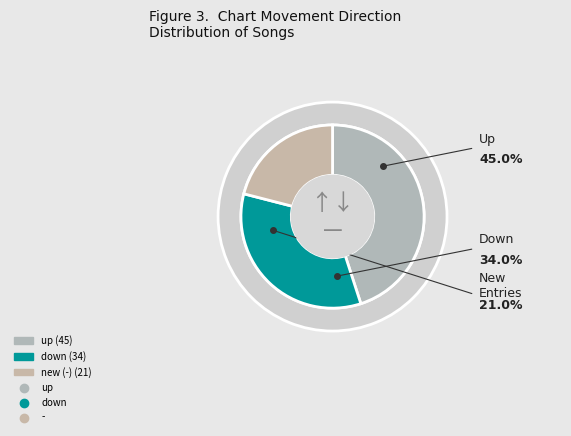

What is the change in value from up to -?

-24